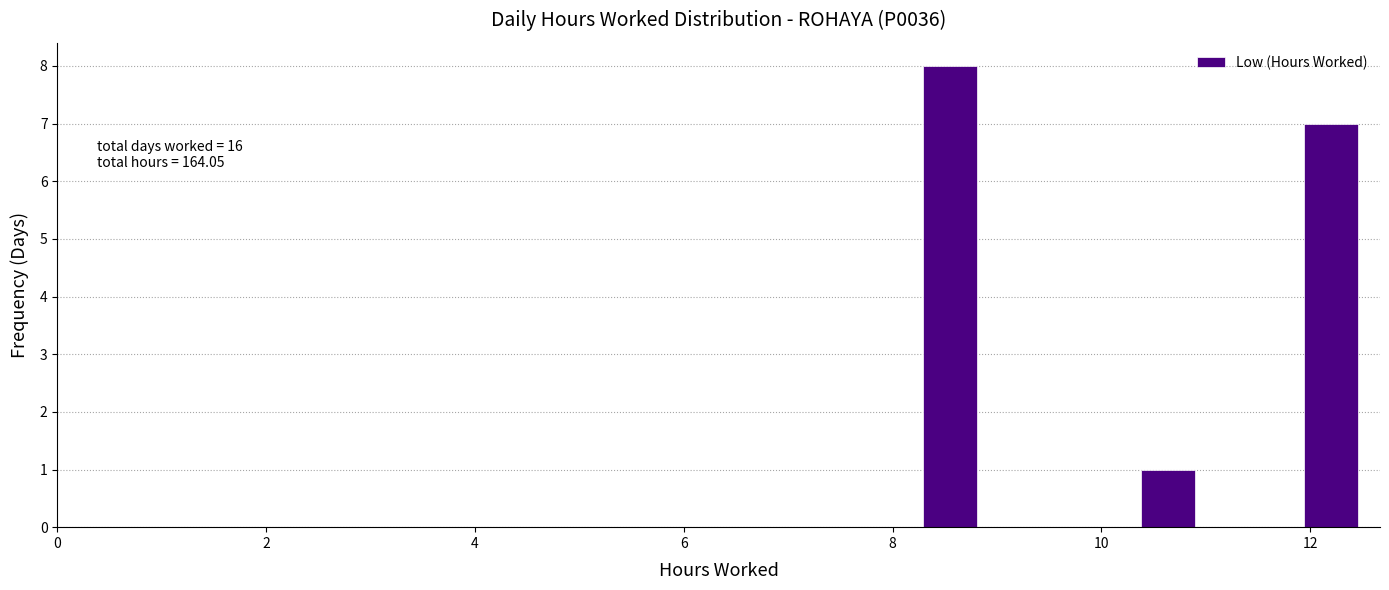

Around what value on the x-axis is the tallest bar? Give the approximate position of its centre, as read against the axis.

8.6